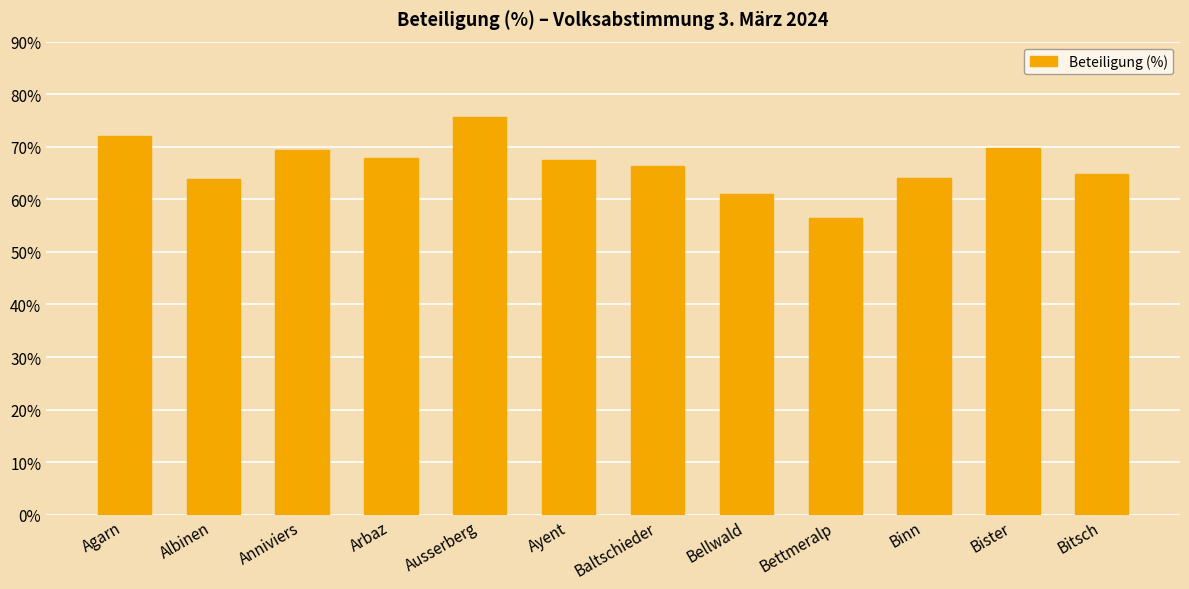

What is the label of the 4th bar from the left?

Arbaz